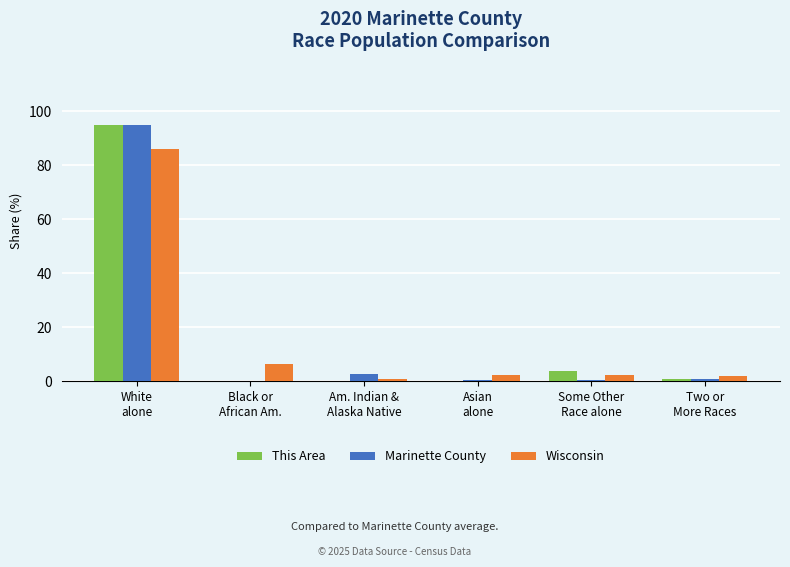

What is the sum of all Wisconsin values?

100.0